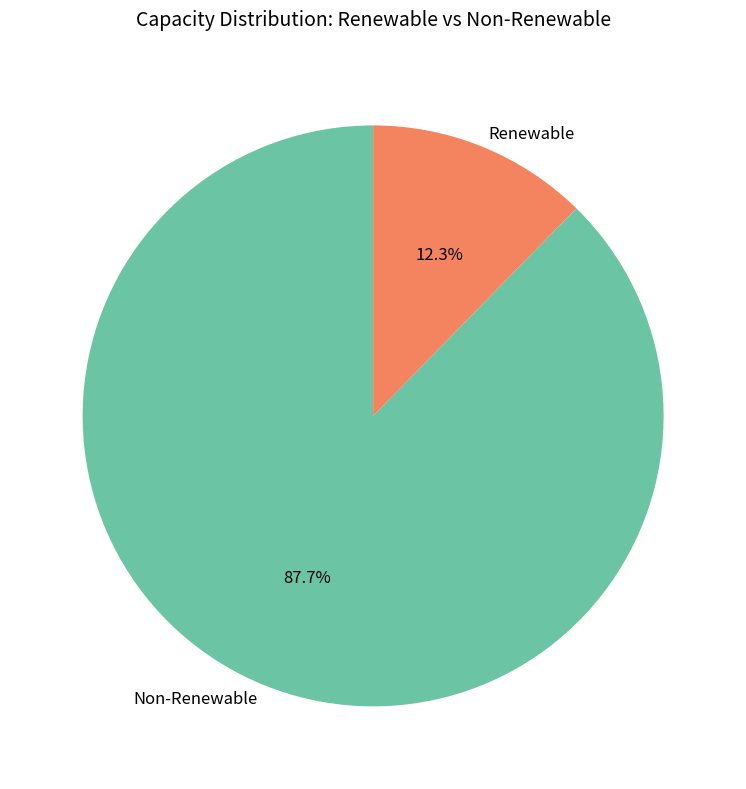

Is there any slice that represents more than half of the pie?

Yes